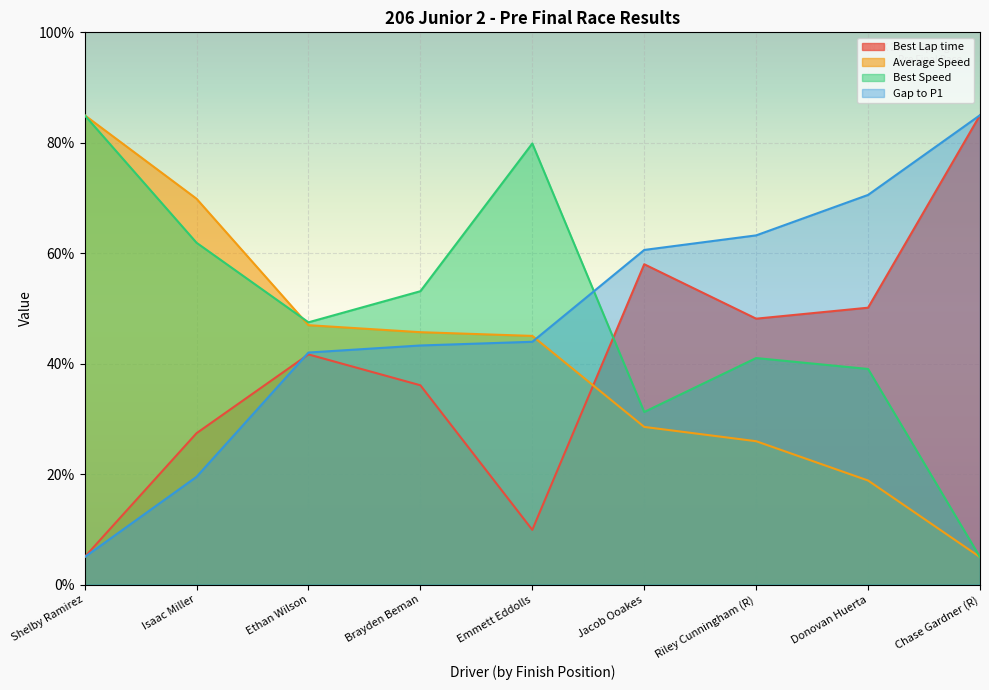

Where is Best Lap time nearest to the value 45?

Riley Cunningham (R)